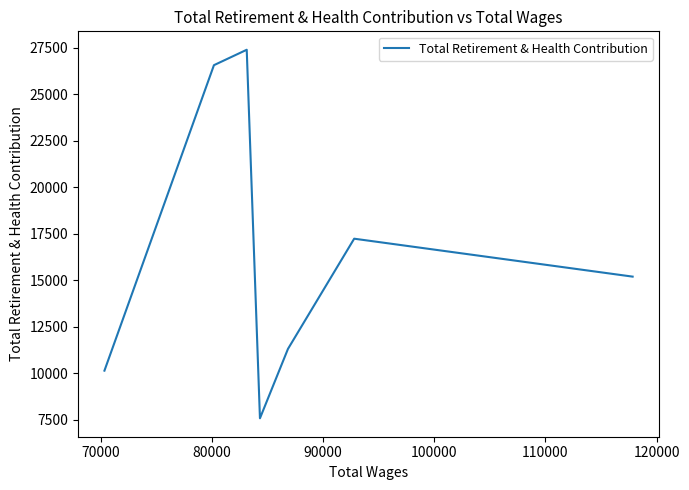

The value at 80000 is 16177. True or false?

False